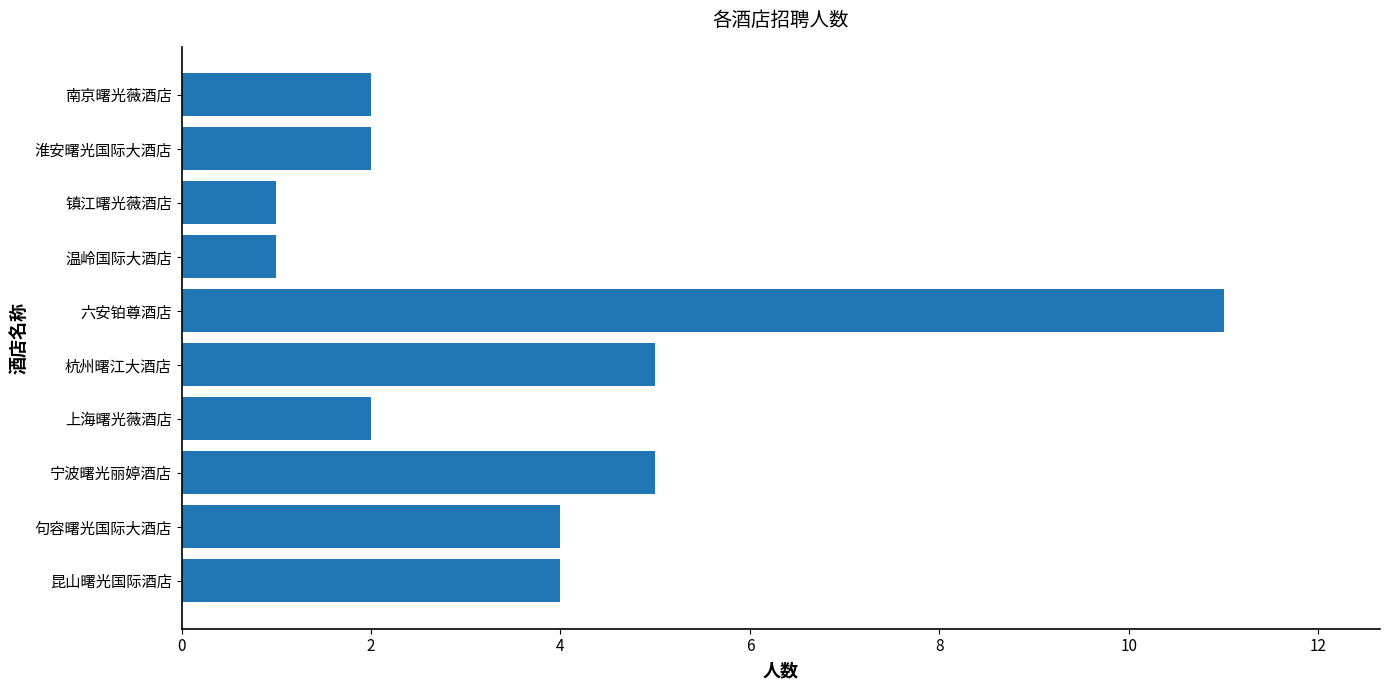

Which category has the highest value across all series?

六安铂尊酒店